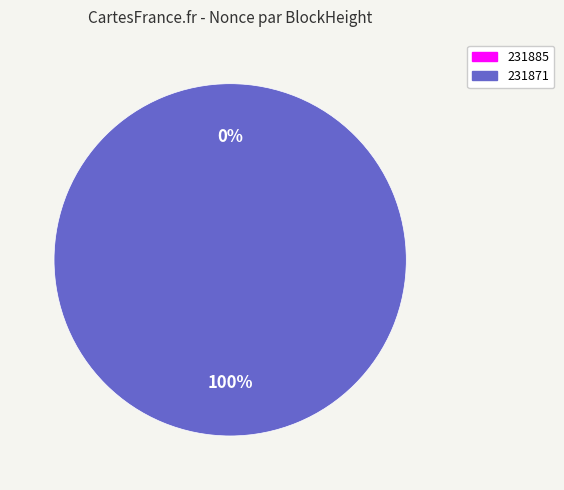

Is it true that 231885 is 15% of the pie?

False